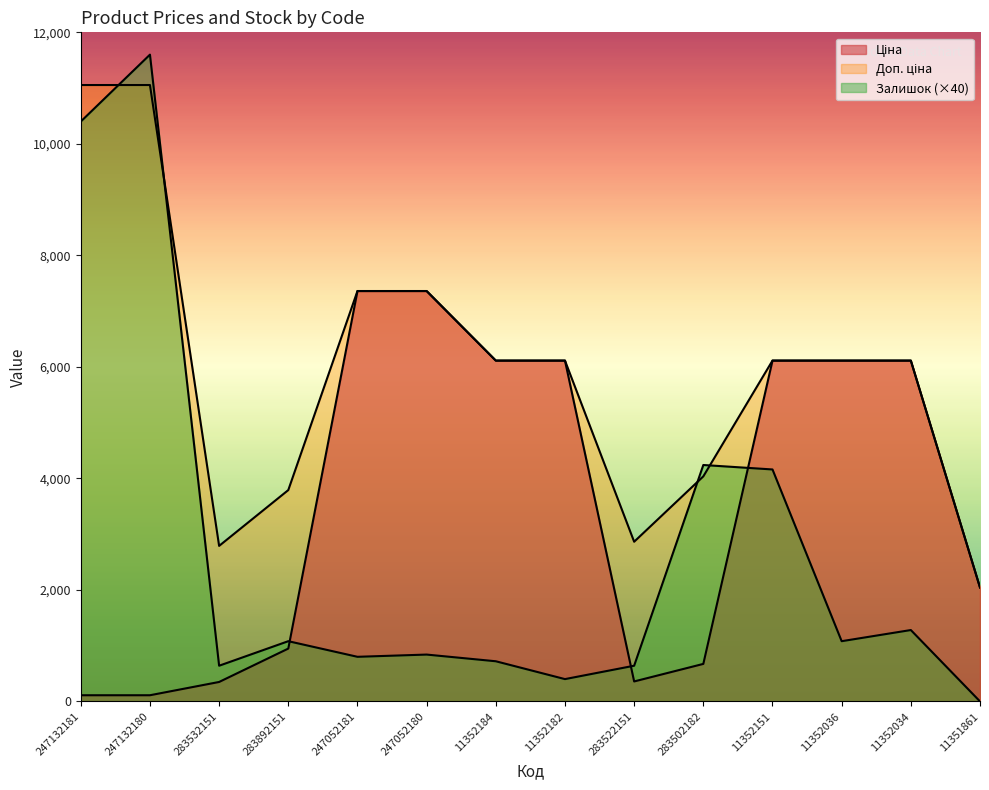

What is the difference between the maximum and minimum values in the Доп. ціна series?

9012.0